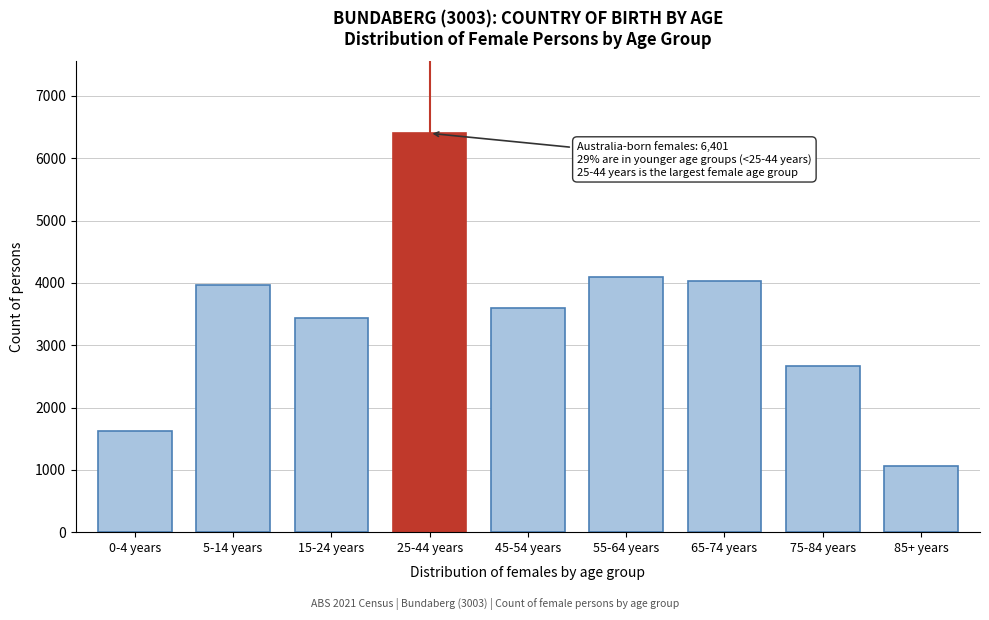

Reading left to right, transcribe all the data shown in this chart.

0-4 years=1629	5-14 years=3974	15-24 years=3443	25-44 years=6401	45-54 years=3596	55-64 years=4093	65-74 years=4029	75-84 years=2660	85+ years=1055